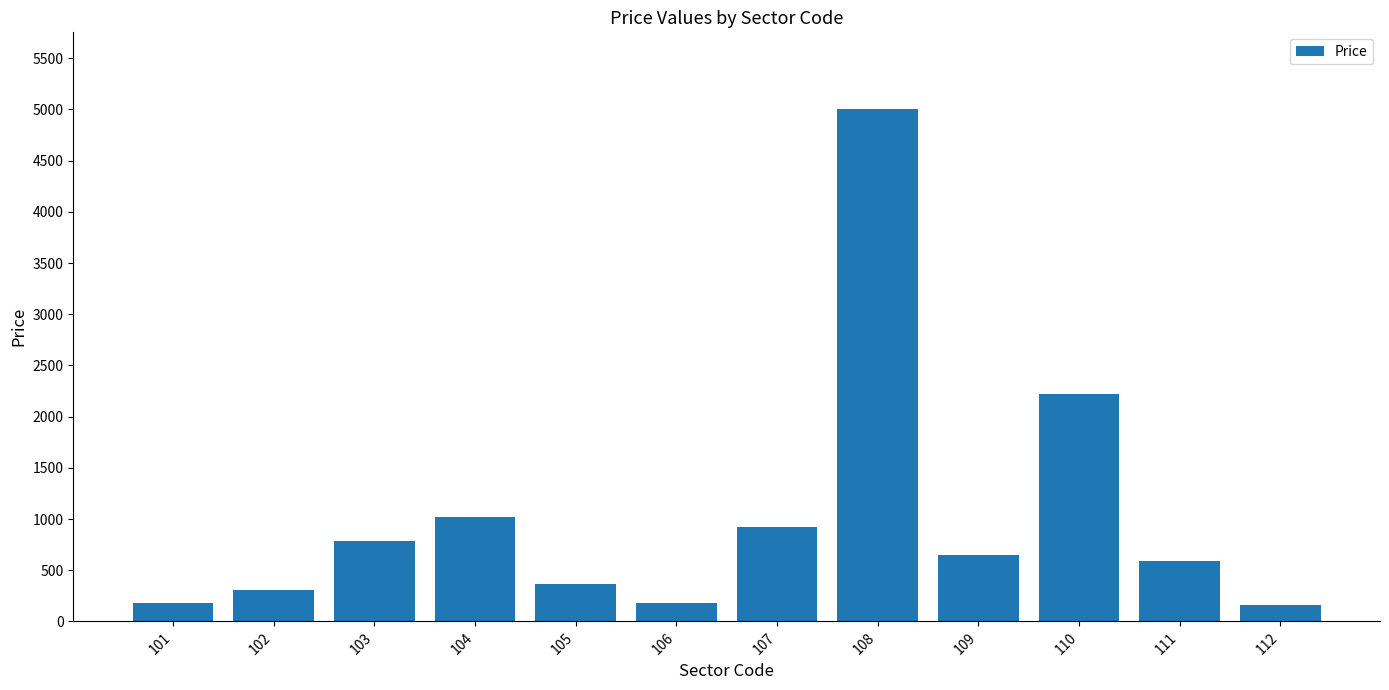

The value at 112 is 158. True or false?

True